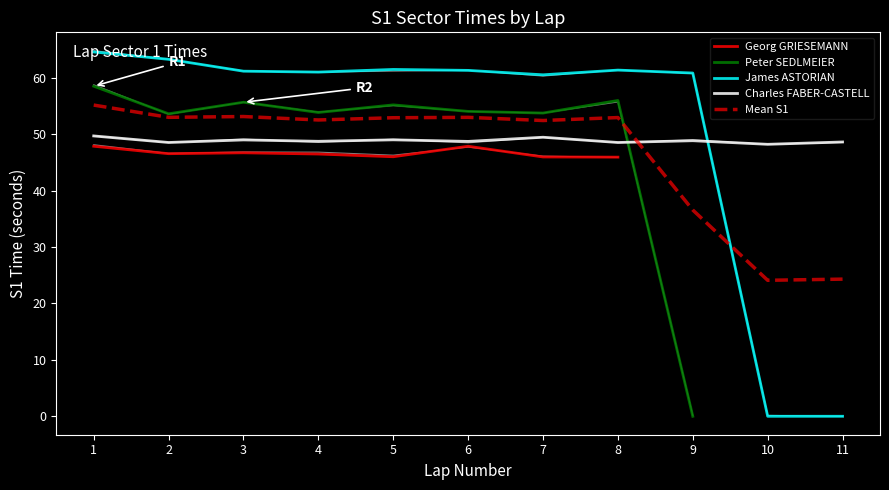

Is the value of James ASTORIAN at 6 greater than the value of Charles FABER-CASTELL at 9?

Yes